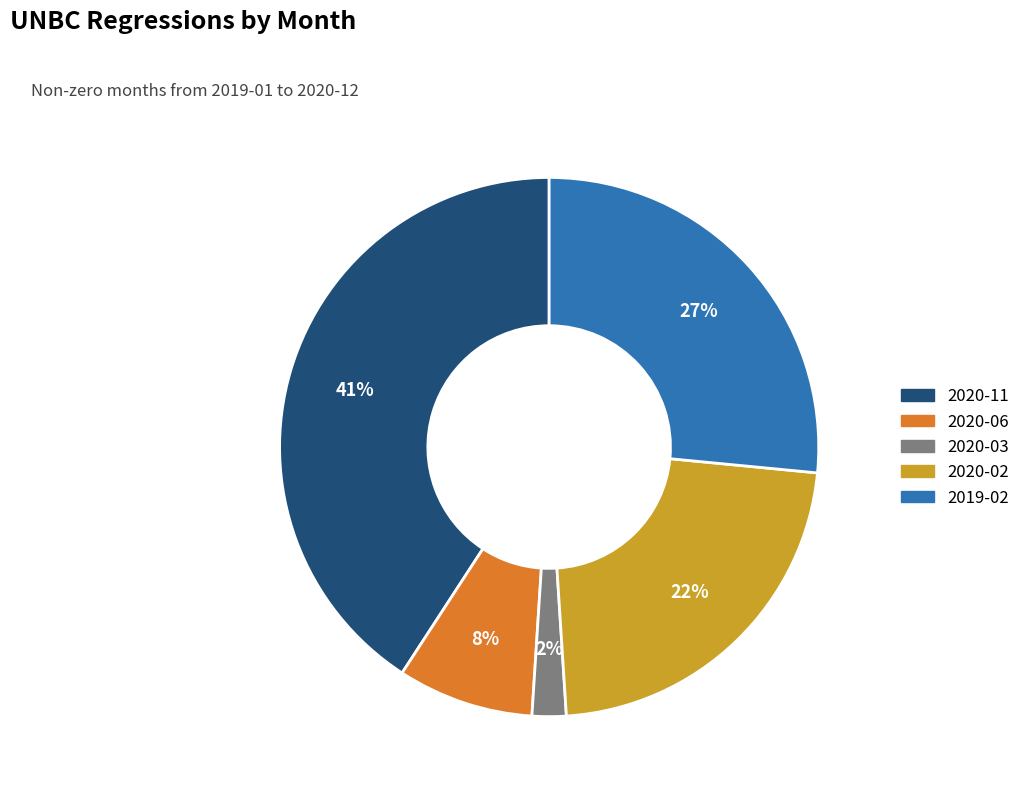

Combined, do 2019-02 and 2020-02 account for over 50%?

No